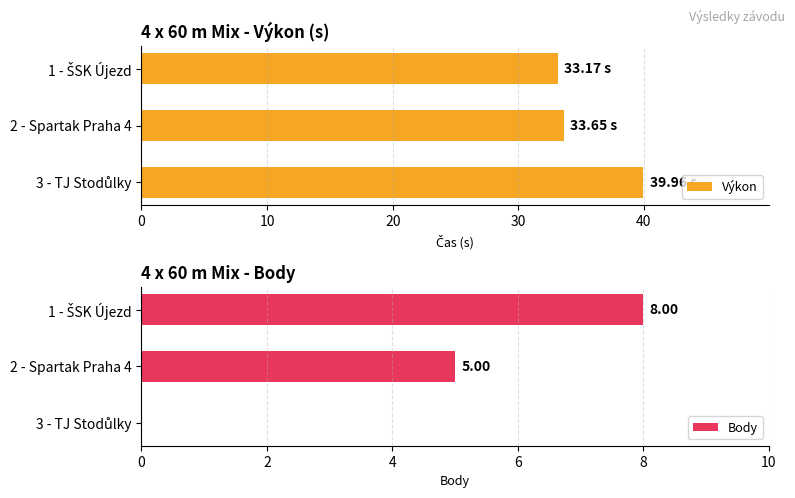

How many bars are there in total?

6